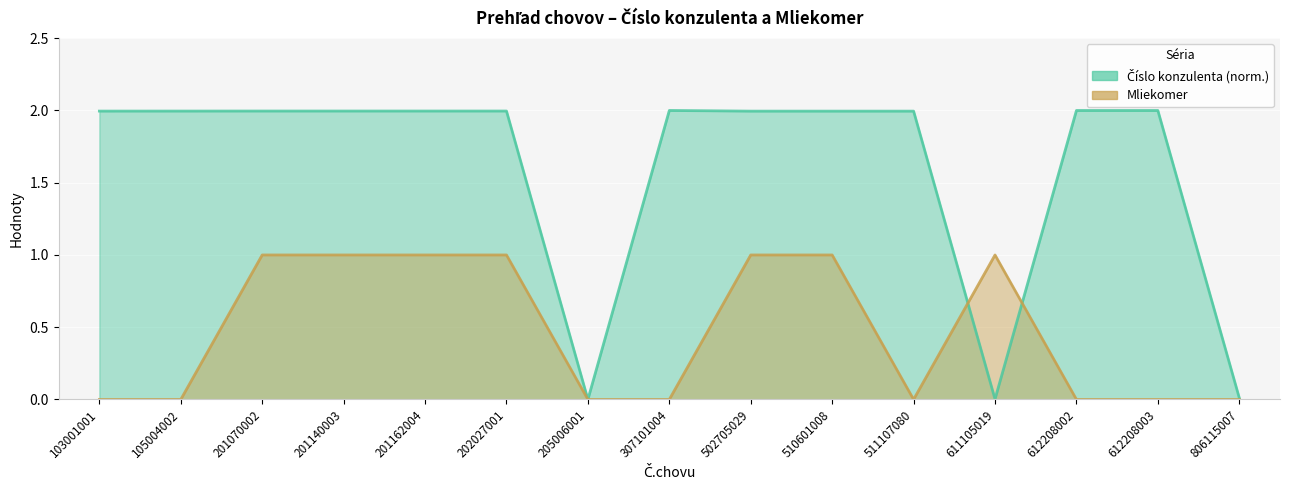

Where is Mliekomer nearest to the value 0?

103001001